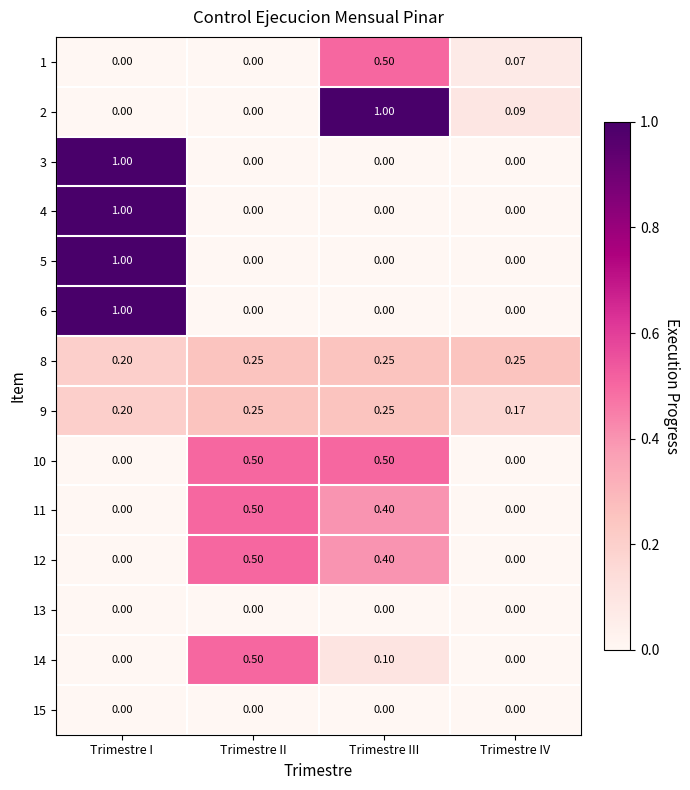

At which category is the sum across all series the highest?

Trimestre I